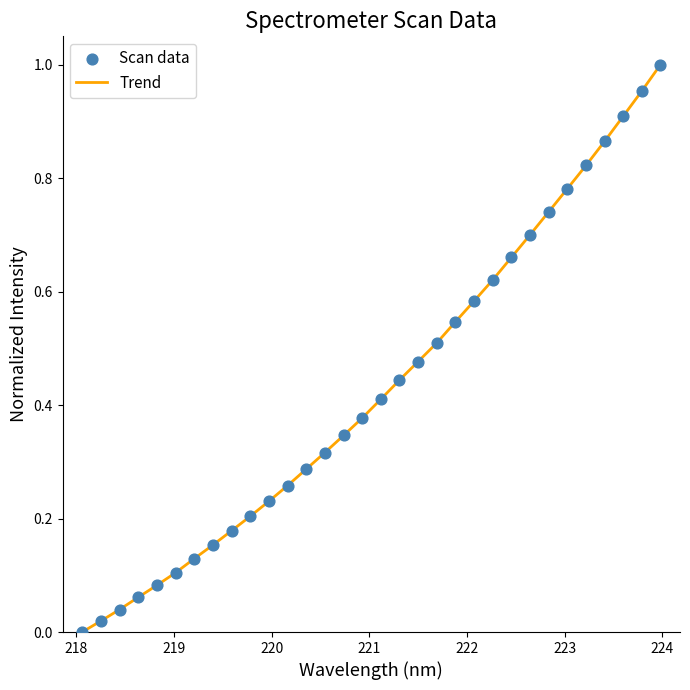

How many lines are shown in the chart?

1